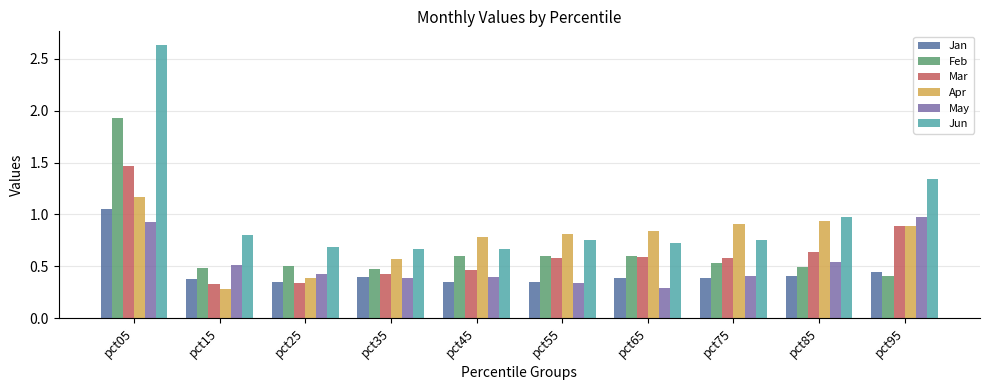

Which series has the largest total across all categories?

Jun